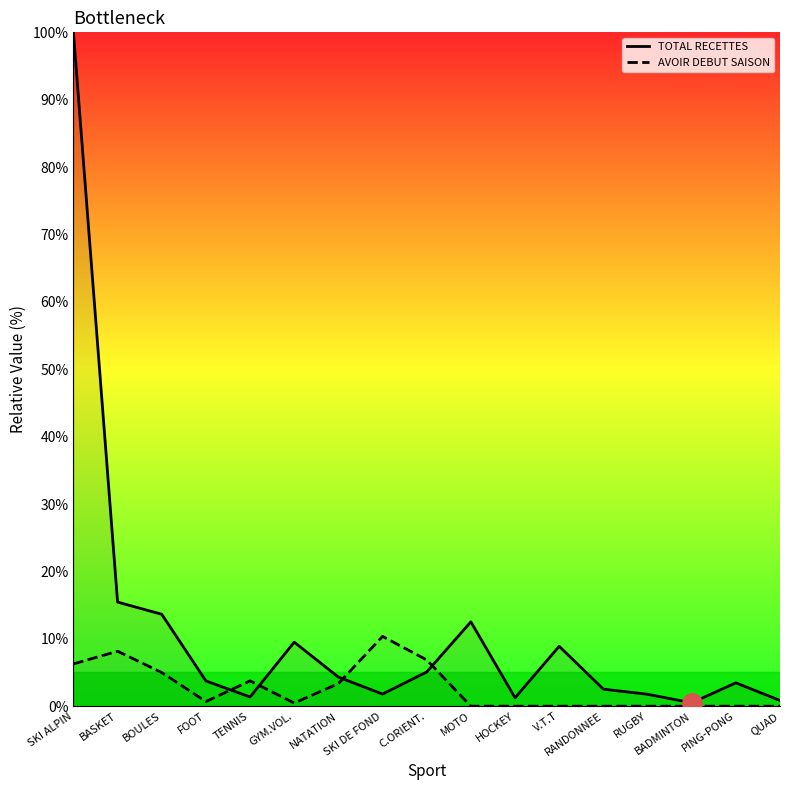

Reading left to right, transcribe all the data shown in this chart.

TOTAL RECETTES: SKI ALPIN=100.0	BASKET=15.4	BOULES=13.6	FOOT=3.7	TENNIS=1.4	GYM.VOL.=9.5	NATATION=4.3	SKI DE FOND=1.8	C.ORIENT.=5.1	MOTO=12.5	HOCKEY=1.2	V.T.T=8.9	RANDONNEE=2.5	RUGBY=1.8	BADMINTON=0.5	PING-PONG=3.5	QUAD=0.8
AVOIR DEBUT SAISON: SKI ALPIN=6.3	BASKET=8.2	BOULES=5.0	FOOT=0.7	TENNIS=3.8	GYM.VOL.=0.5	NATATION=3.4	SKI DE FOND=10.4	C.ORIENT.=6.9	MOTO=0.0	HOCKEY=0.0	V.T.T=0.0	RANDONNEE=0.0	RUGBY=0.0	BADMINTON=0.0	PING-PONG=0.0	QUAD=0.0